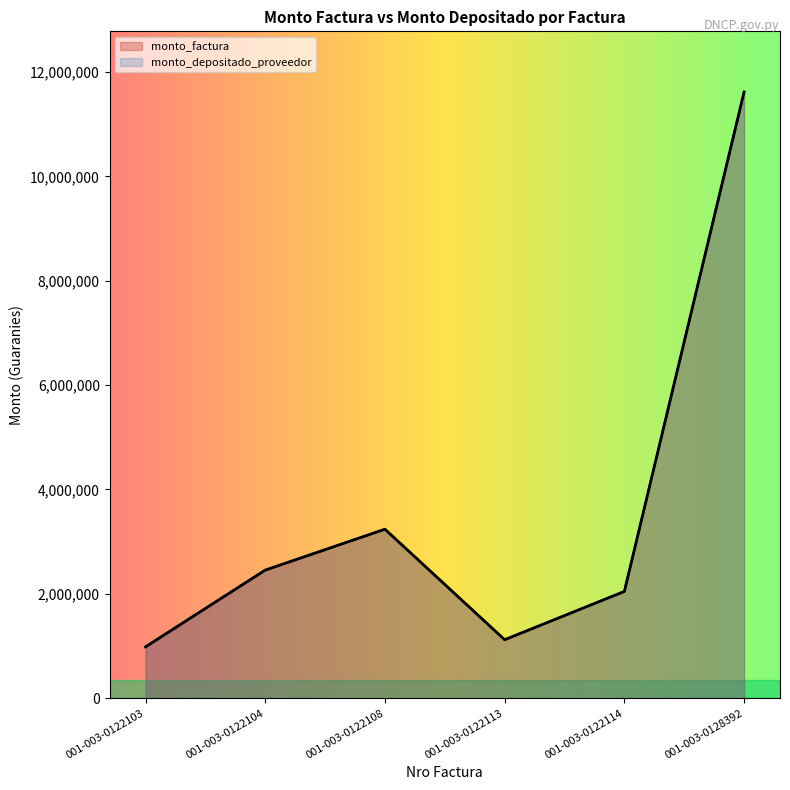

Which has a higher value, 001-003-0122113 or 001-003-0122104?

001-003-0122104